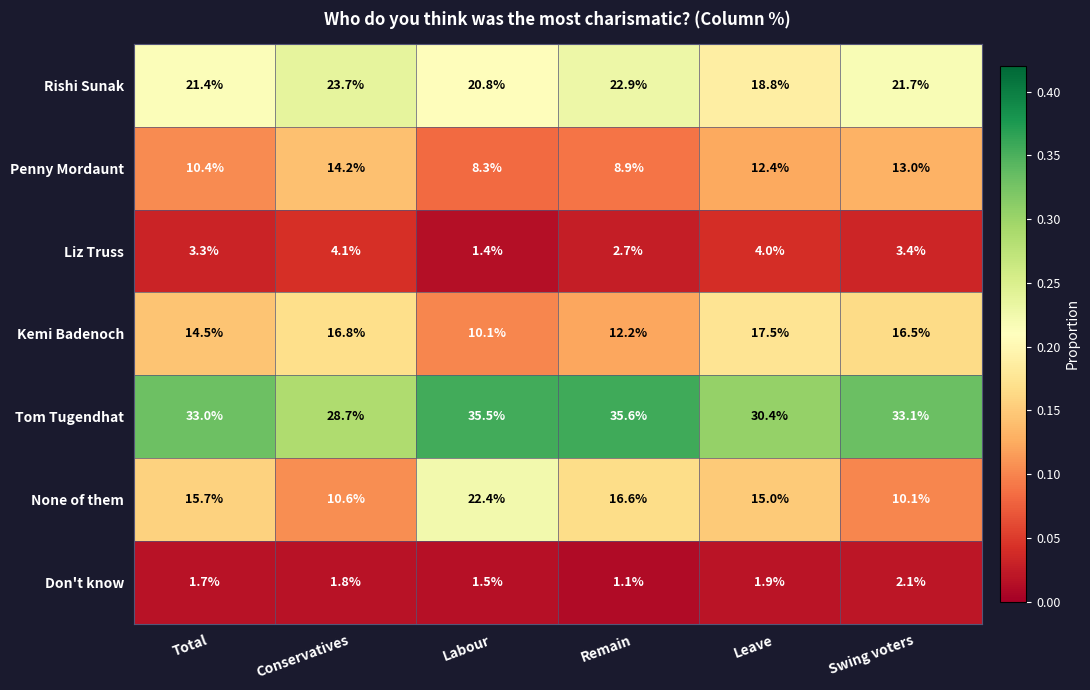

What is the difference between the highest and lowest values at Conservatives?

26.9